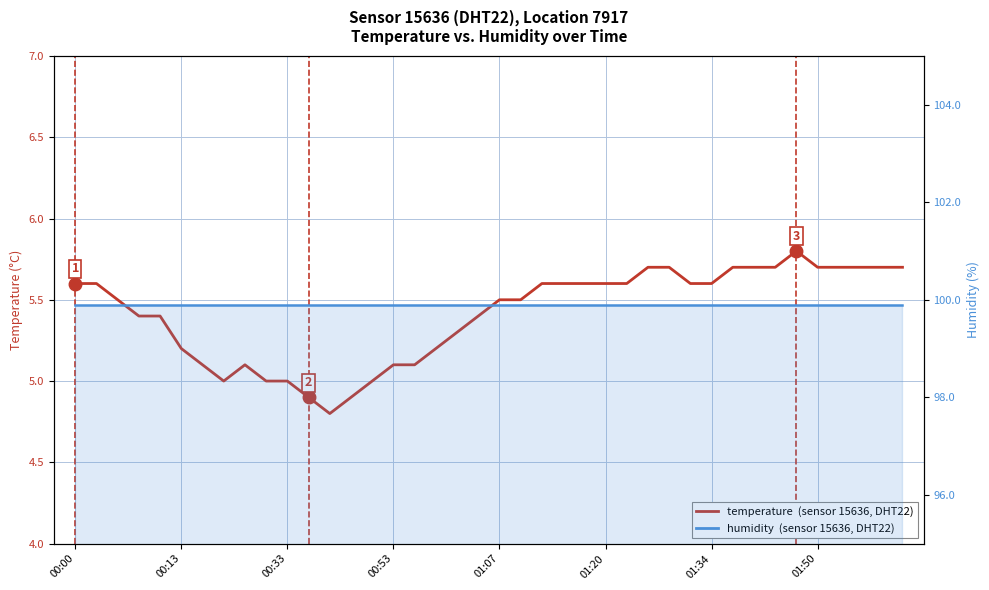

Rank the series by their maximum value, from lowest to highest.

temperature, humidity